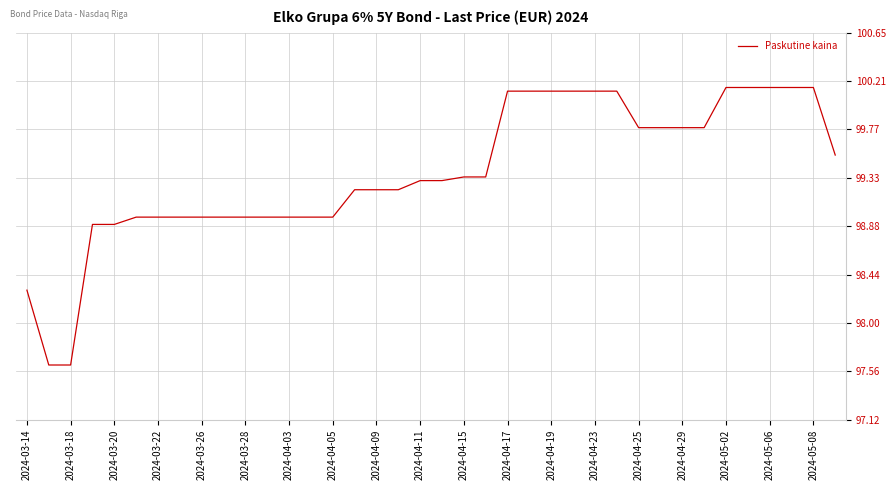

What is the difference between the maximum and minimum values?

2.5